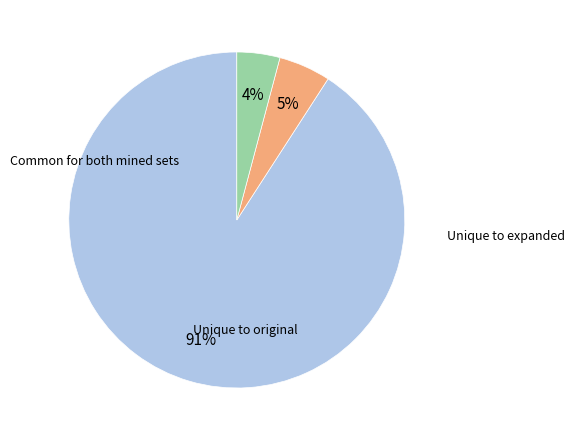

Is there any slice that represents more than half of the pie?

Yes